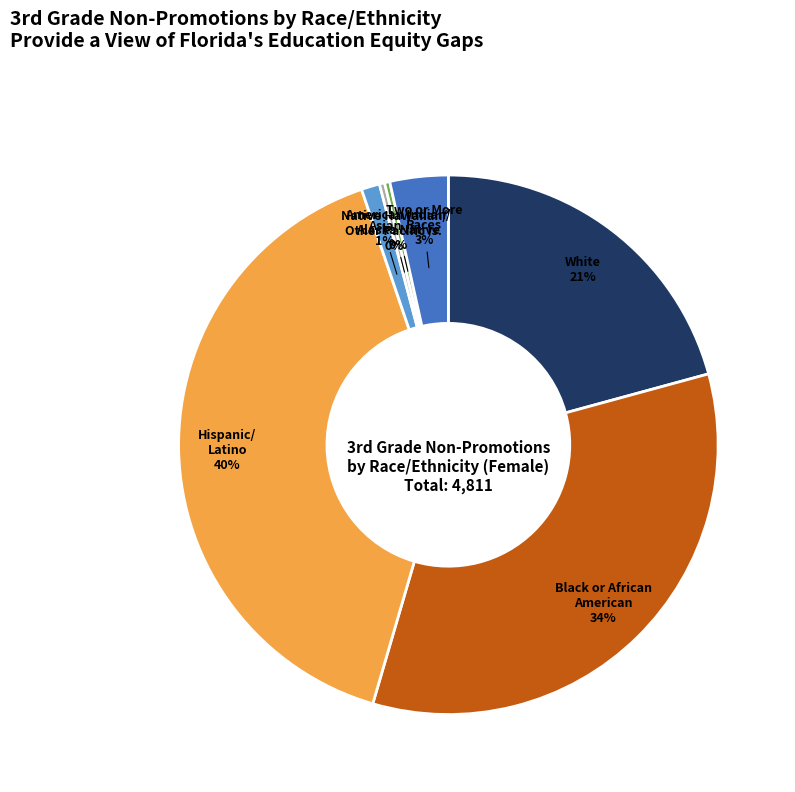

Which has a higher value, Hispanic/ Latino or Black or African American?

Hispanic/ Latino